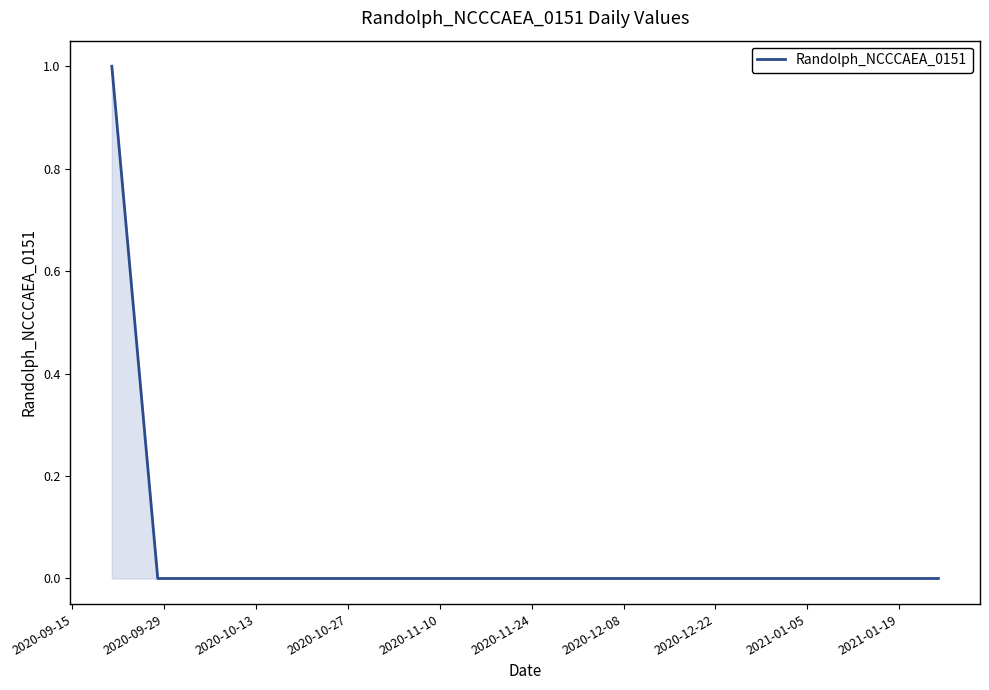

What is the difference between the maximum and minimum values?

1